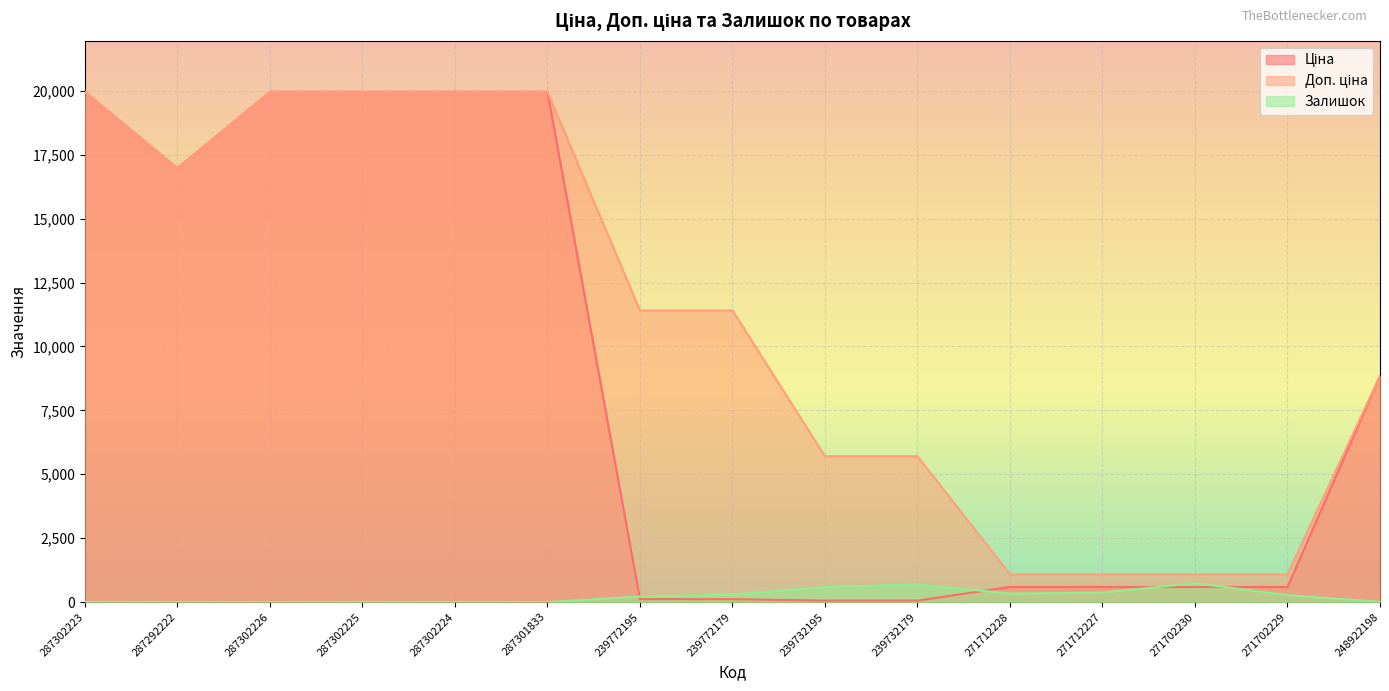

What is the label of the 6th point from the left?

287301833